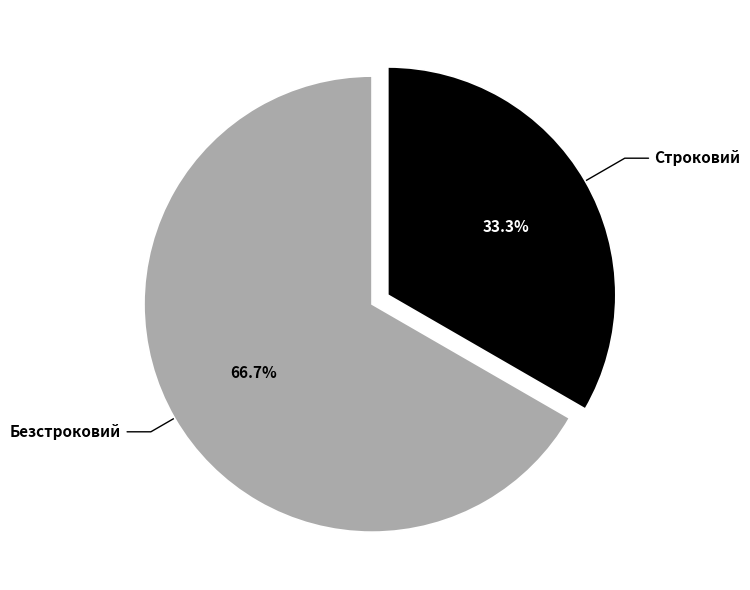

What percentage do Строковий and Безстроковий together represent?

100.0%